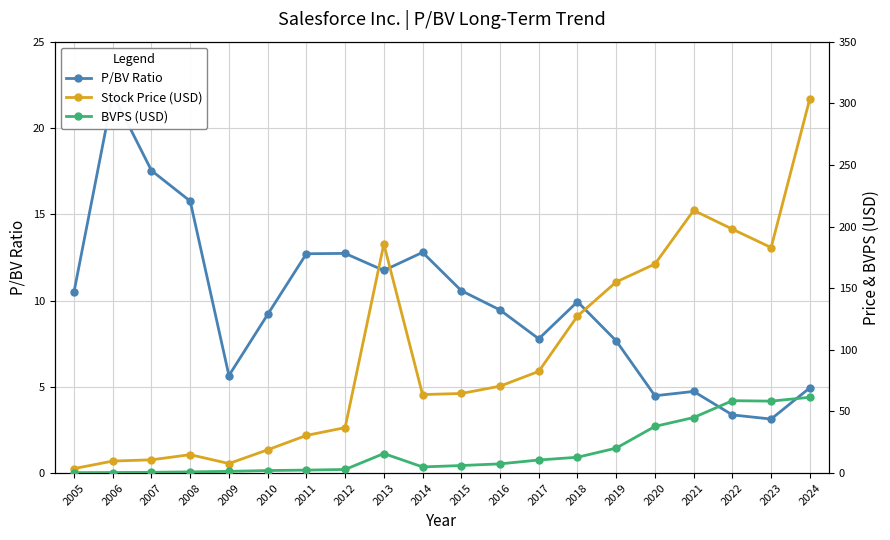

What is the total value across all series at 2010?

30.1